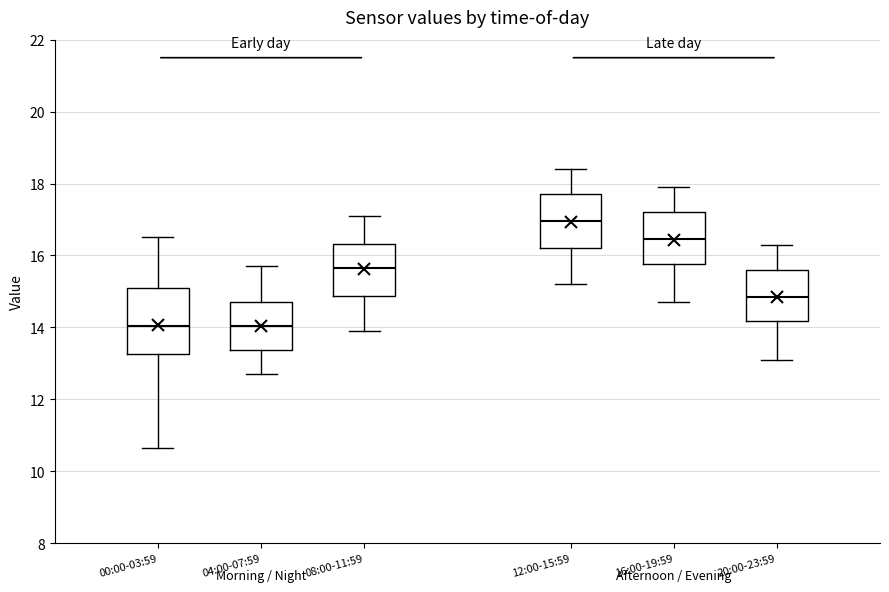

Reading left to right, transcribe this box plot: for each box, give where its median line is, the range the box spans, and where its two whiskers end, as read against the y-axis. The values are not printed on the chart, so give them approximately, as read against the axis.

00:00-03:59: median 14.0, box 13.2 to 15.2, whiskers 10.6 to 16.6
04:00-07:59: median 14.0, box 13.4 to 14.8, whiskers 12.8 to 15.8
08:00-11:59: median 15.6, box 14.8 to 16.4, whiskers 14.0 to 17.2
12:00-15:59: median 17.0, box 16.2 to 17.8, whiskers 15.2 to 18.4
16:00-19:59: median 16.4, box 15.8 to 17.2, whiskers 14.8 to 18.0
20:00-23:59: median 14.8, box 14.2 to 15.6, whiskers 13.2 to 16.4